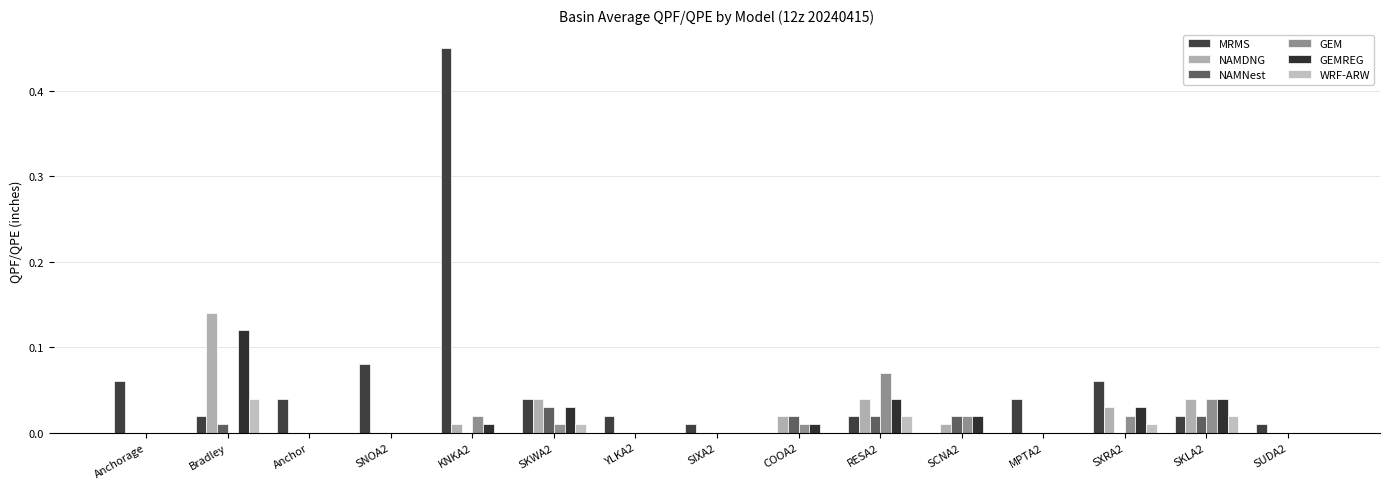

Which category has the lowest value in the NAMNest series?

Anchorage